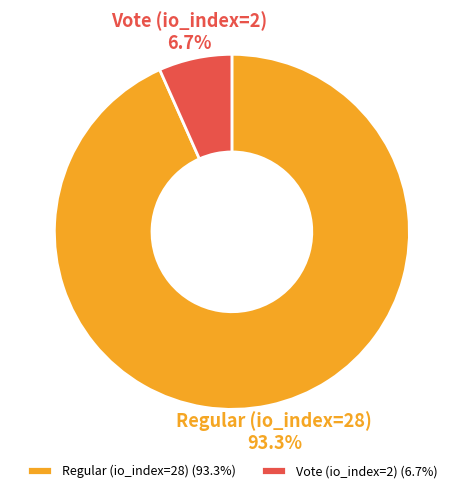

What is the smallest slice in the pie chart?

Vote (io_index=2)